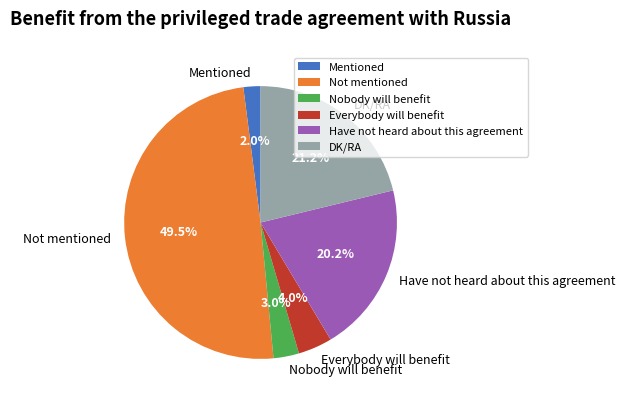

The Everybody will benefit slice represents 4% of the pie. True or false?

True